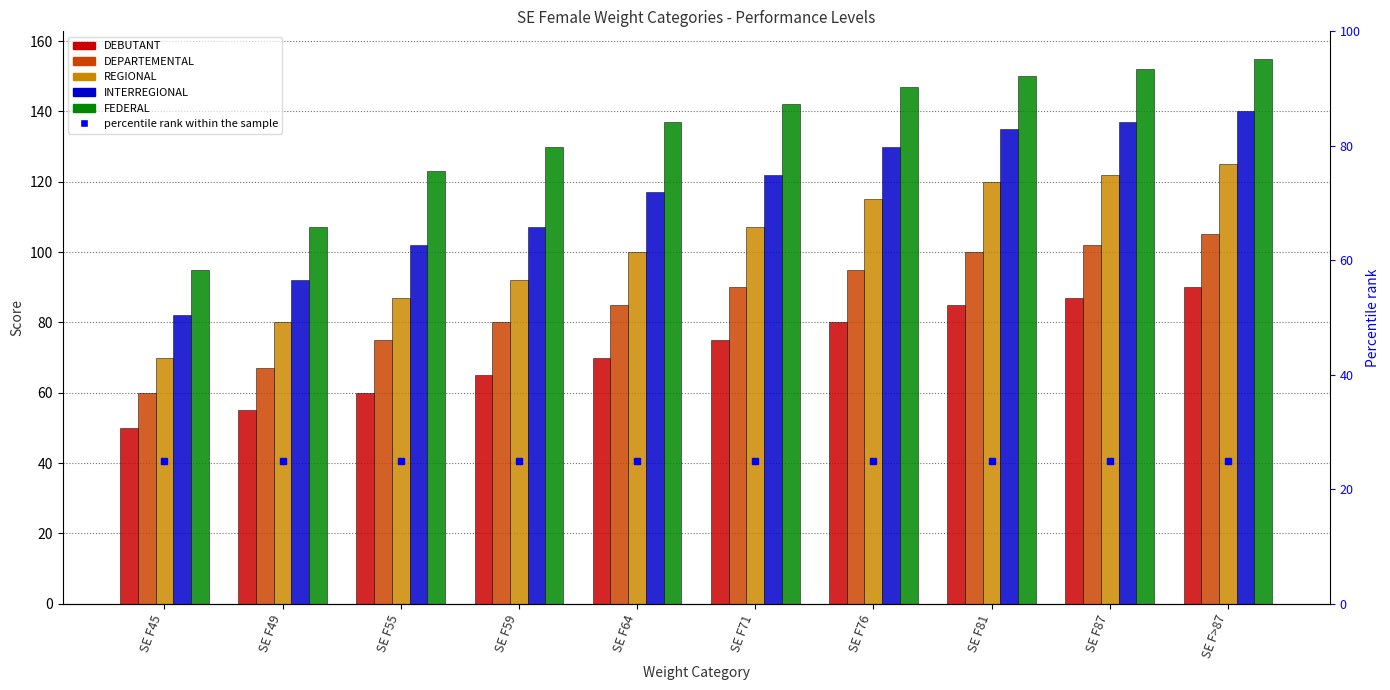

Reading right to left, transcribe all the data shown in this chart.

DEBUTANT: 90	87	85	80	75	70	65	60	55	50
DEPARTEMENTAL: 105	102	100	95	90	85	80	75	67	60
REGIONAL: 125	122	120	115	107	100	92	87	80	70
INTERREGIONAL: 140	137	135	130	122	117	107	102	92	82
FEDERAL: 155	152	150	147	142	137	130	123	107	95